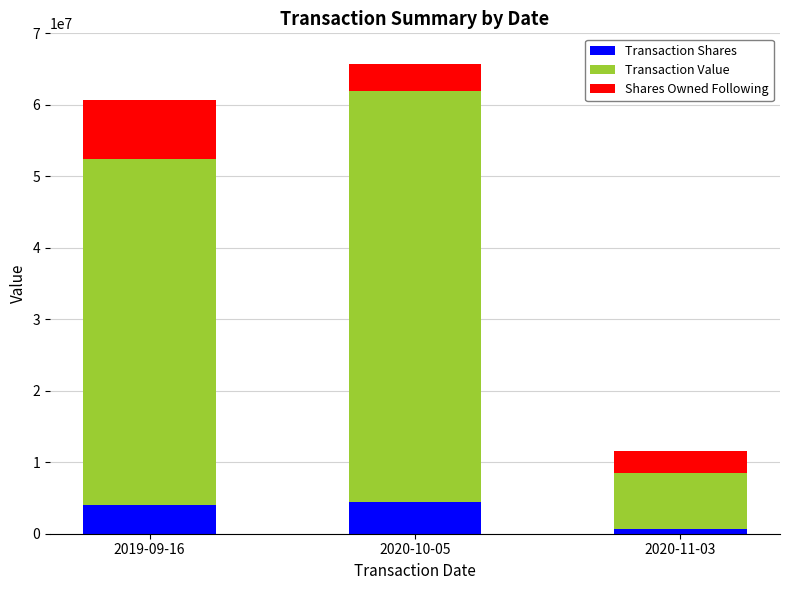

At which category is the sum across all series the highest?

2020-10-05